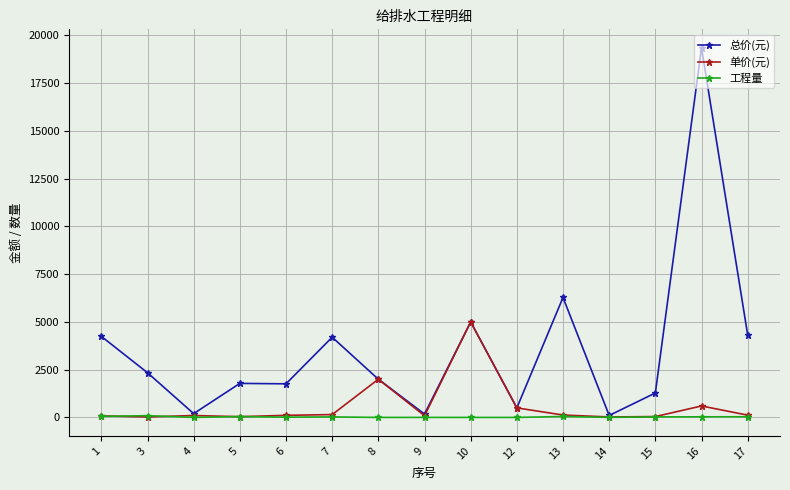

Which series has the largest total across all categories?

总价(元)